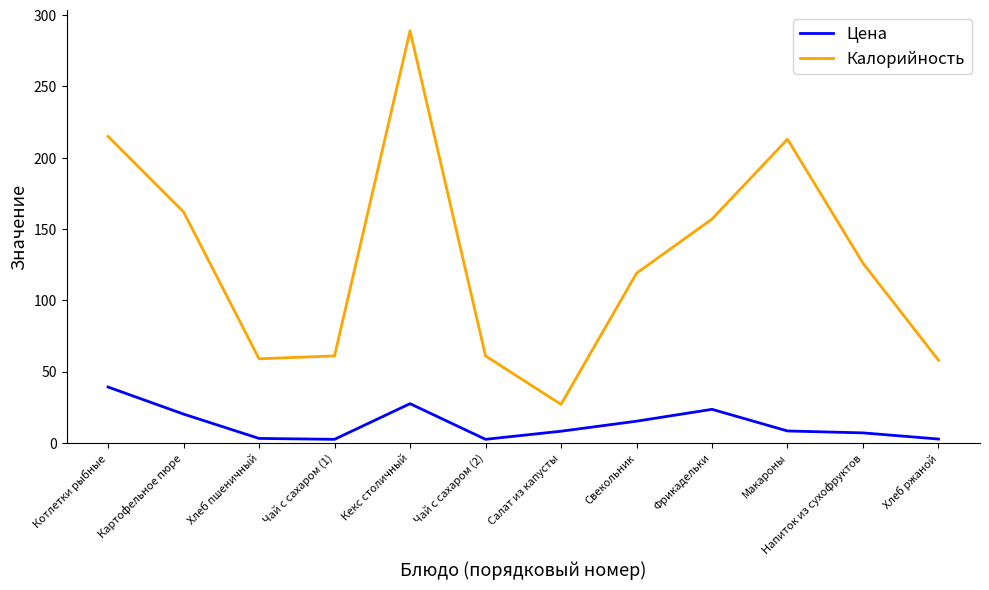

Which series has the largest range (max minus min)?

Калорийность